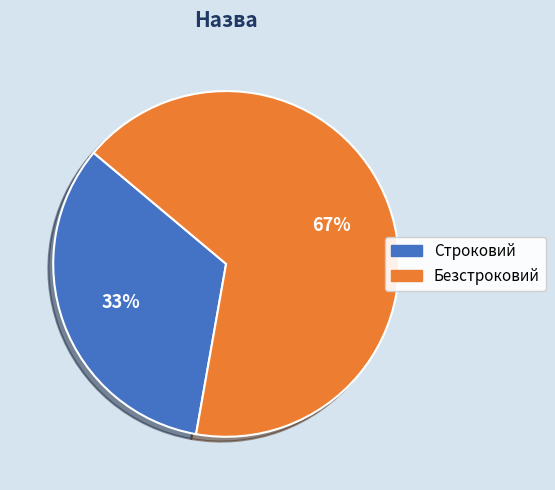

Is the sum of Безстроковий and Строковий greater than half?

Yes